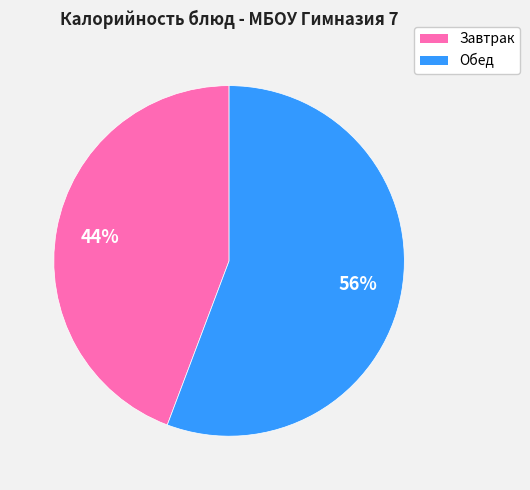

To the nearest percent, what is the average slice percentage?

50%